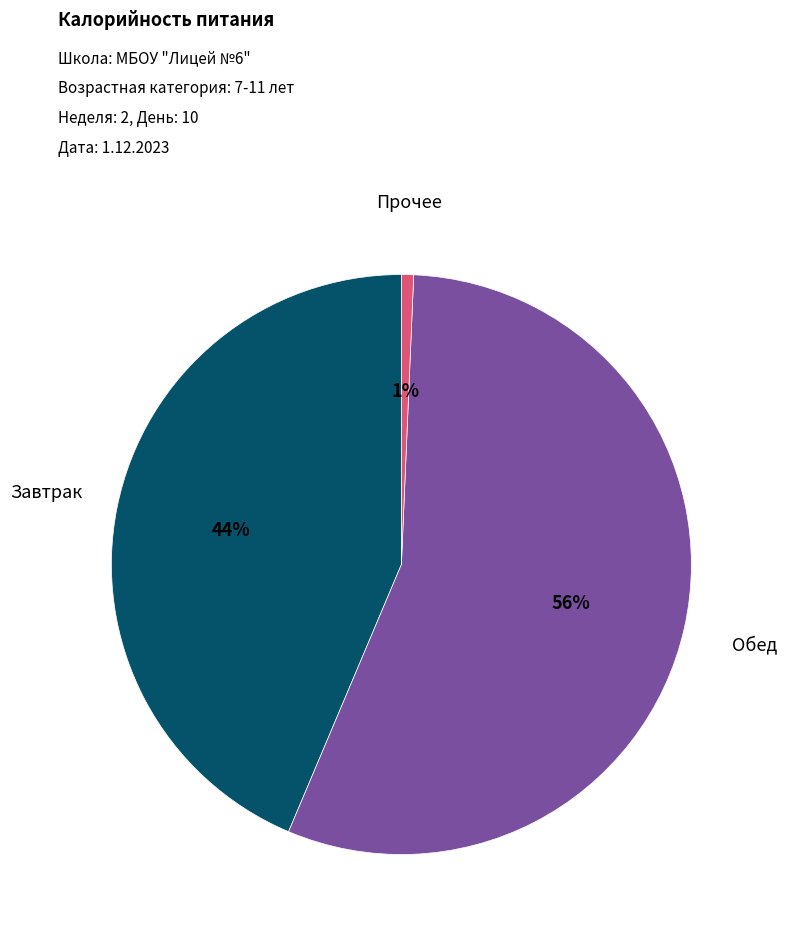

Does any single category account for the majority?

Yes